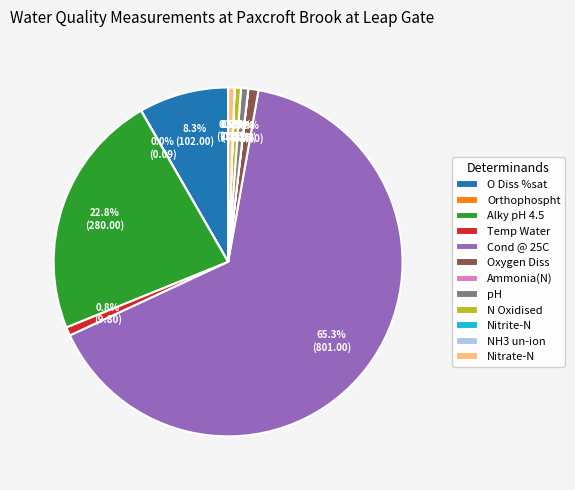

To the nearest percent, what percentage of the pie is O Diss %sat?

8%